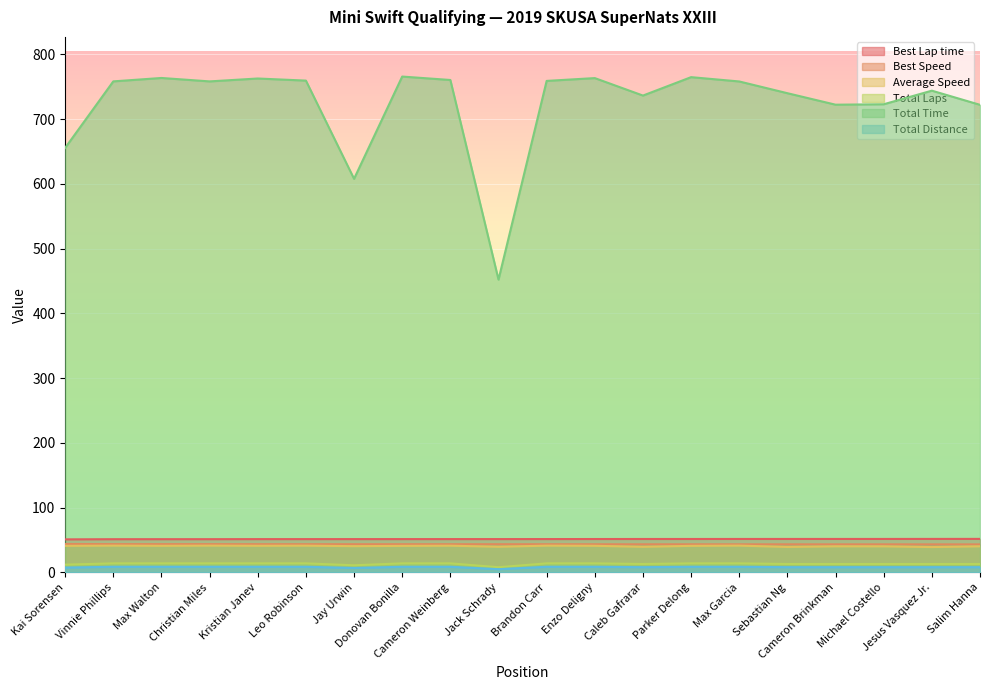

What is the approximate value of Total Time at Jesus Vasquez Jr.?

743.9